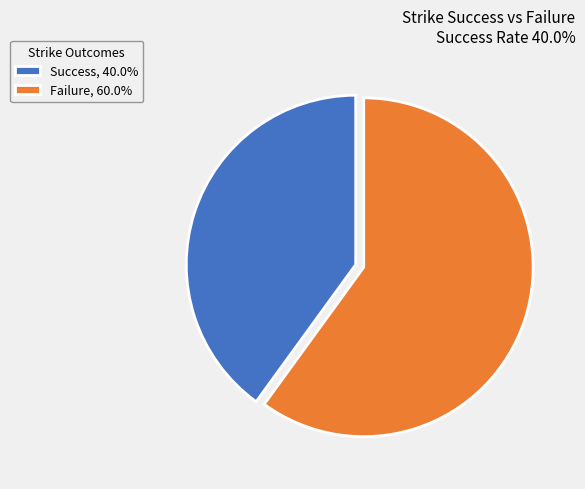

Approximately how many times larger is the value at Failure, 60.0% compared to Success, 40.0%?

1.5